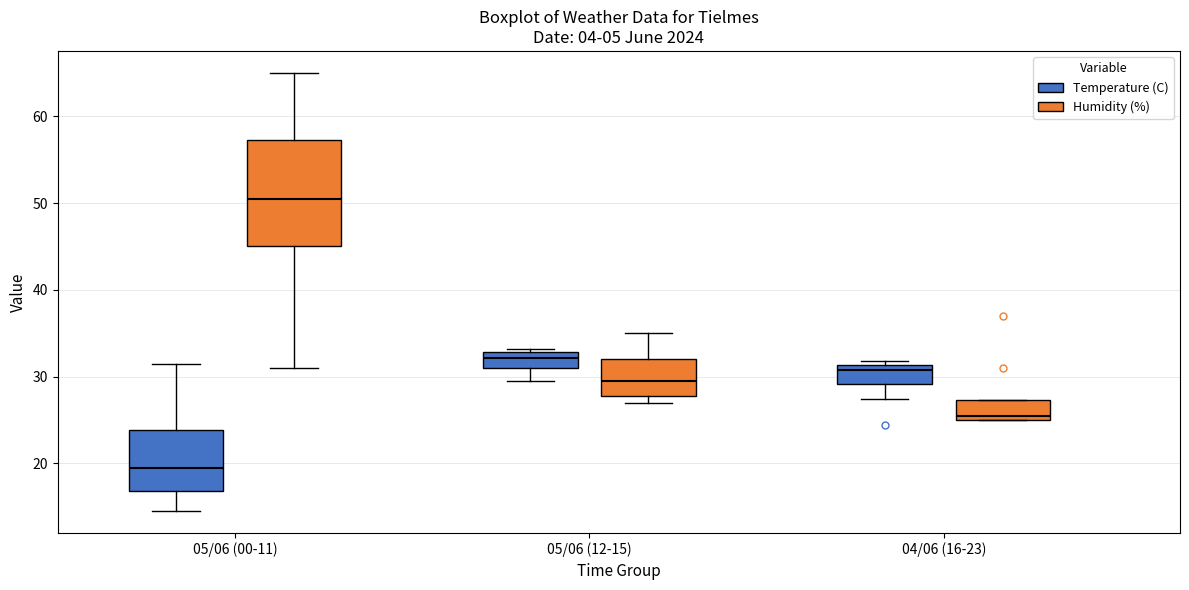

Where does the upper whisker of the box for 05/06 (00-11) (Humidity (%)) end on the y-axis? The values are not printed on the chart, so give them approximately, as read against the axis.

65